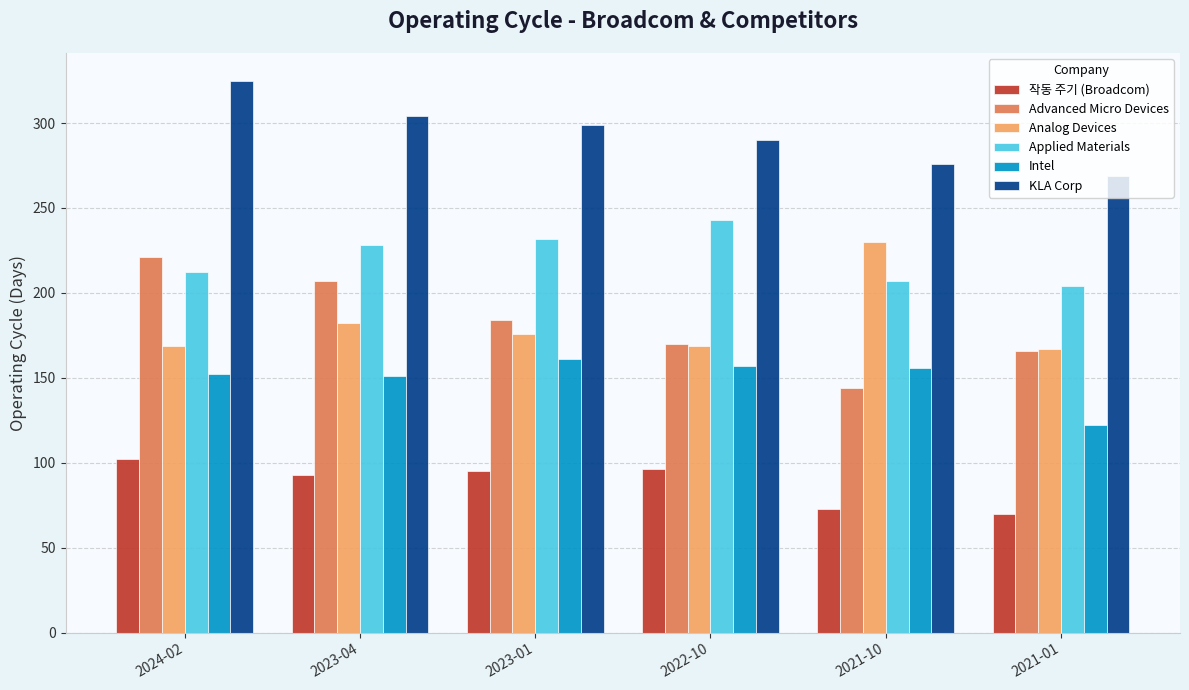

Rank the series at 2024-02 from highest to lowest value.

KLA Corp, Advanced Micro Devices, Applied Materials, Analog Devices, Intel, 작동 주기 (Broadcom)